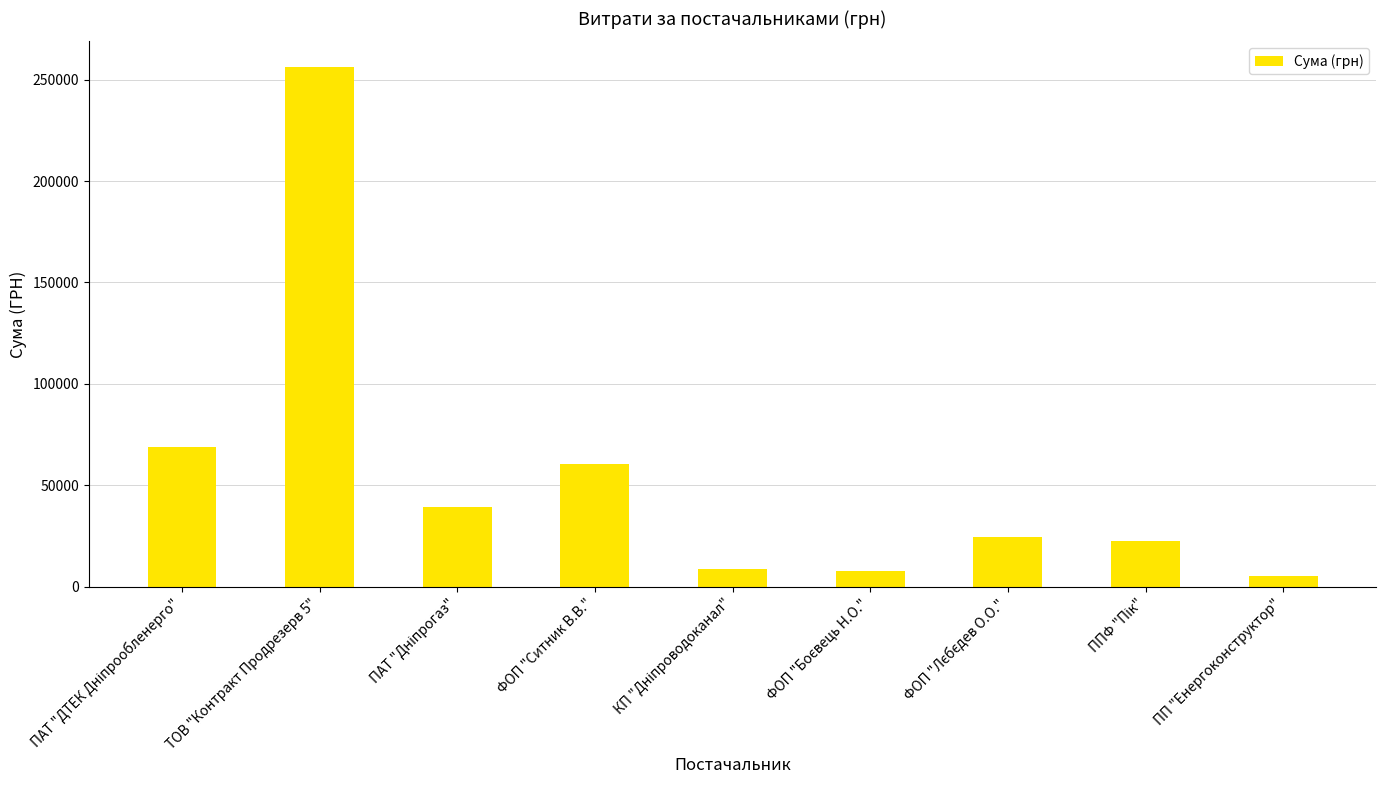

Are the bars horizontal?

No